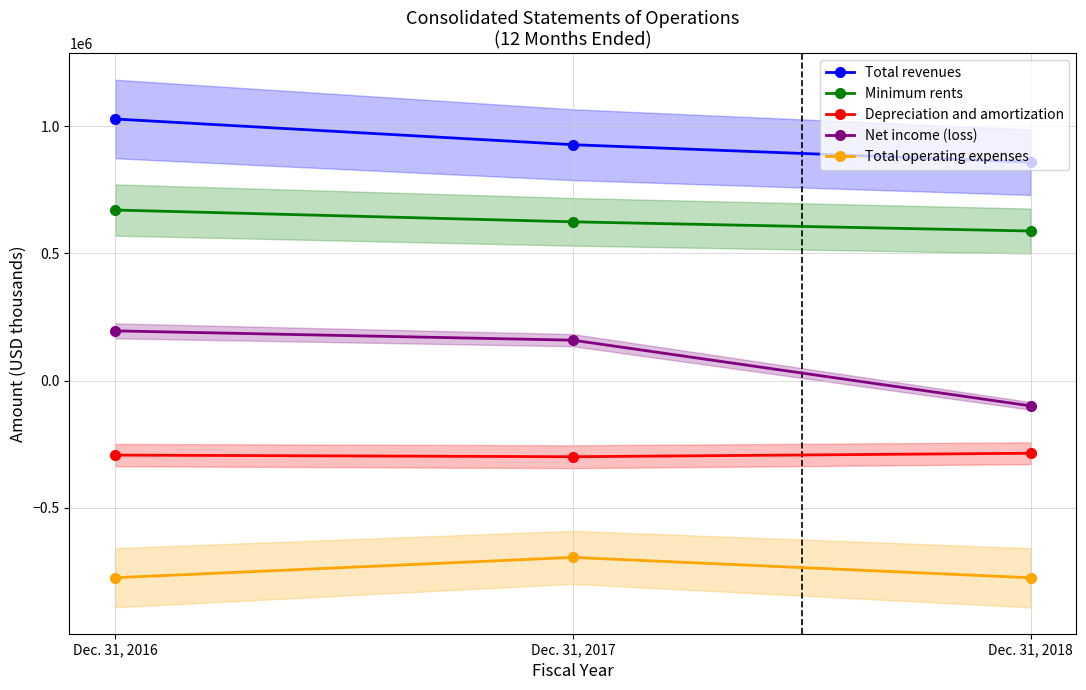

Between Dec. 31, 2017 and Dec. 31, 2018, which series saw the biggest shift?

Net income (loss)